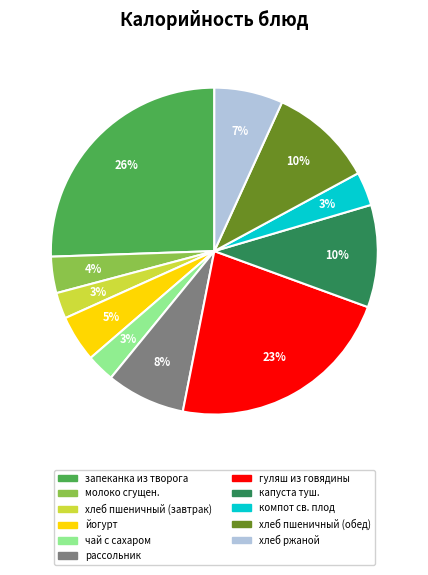

What is the largest slice in the pie chart?

запеканка из творога